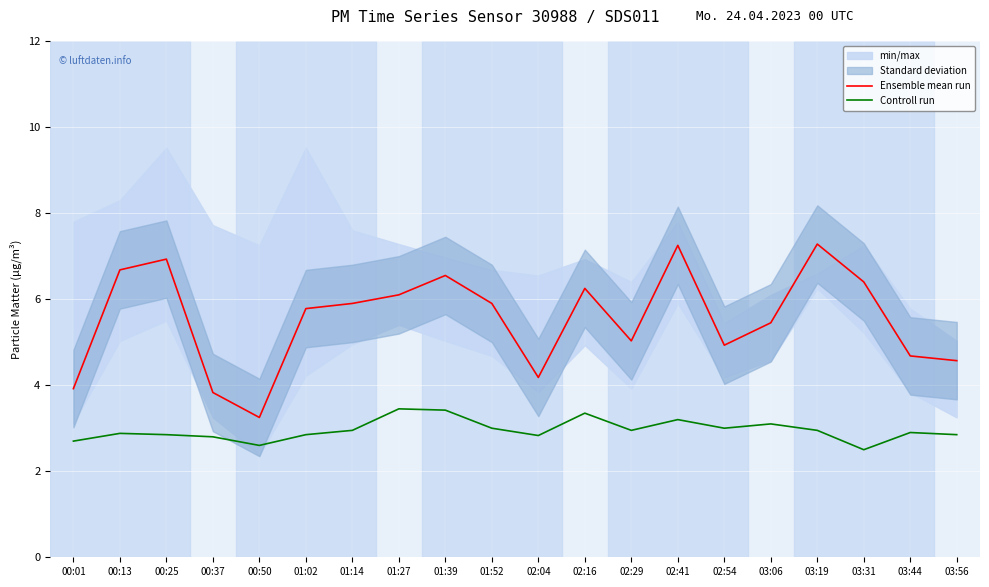

The Controll run series shows 2.2 at 02:16. True or false?

False